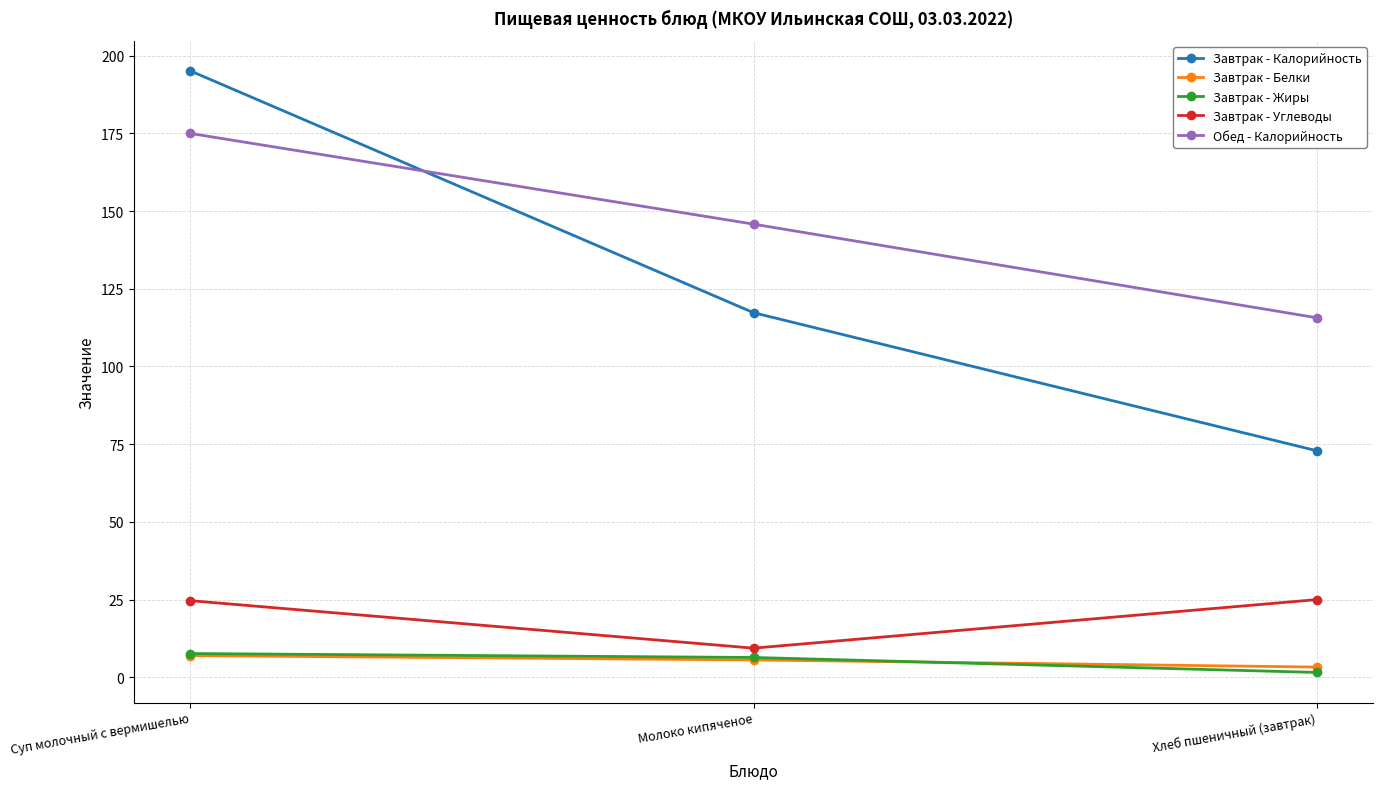

What is the highest value of the Обед - Калорийность series?

175.0